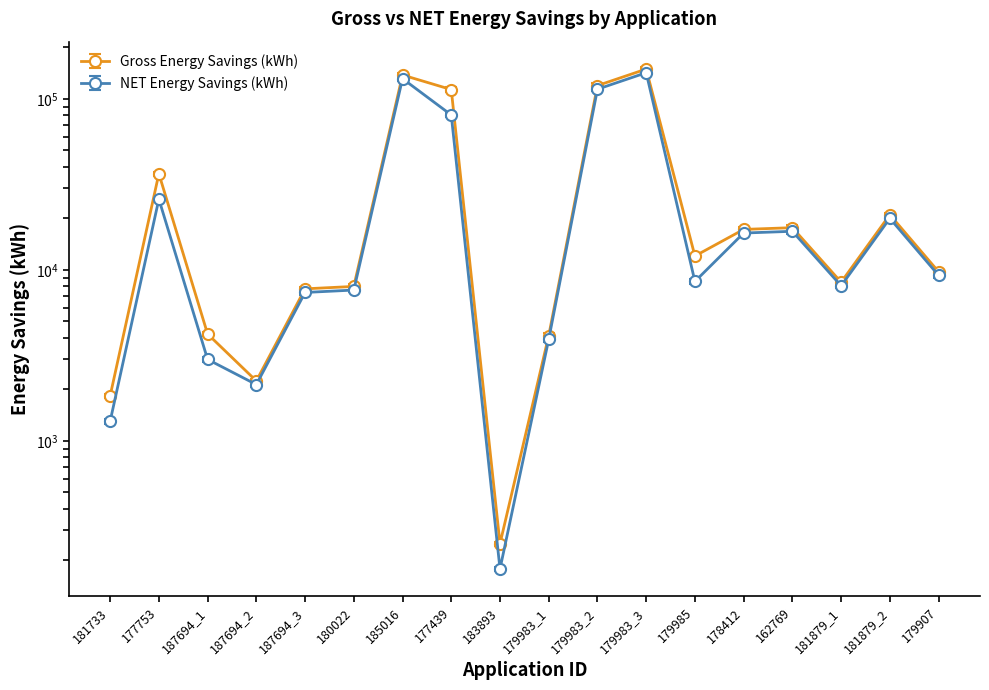

Does the chart display data point markers on the line(s)?

Yes